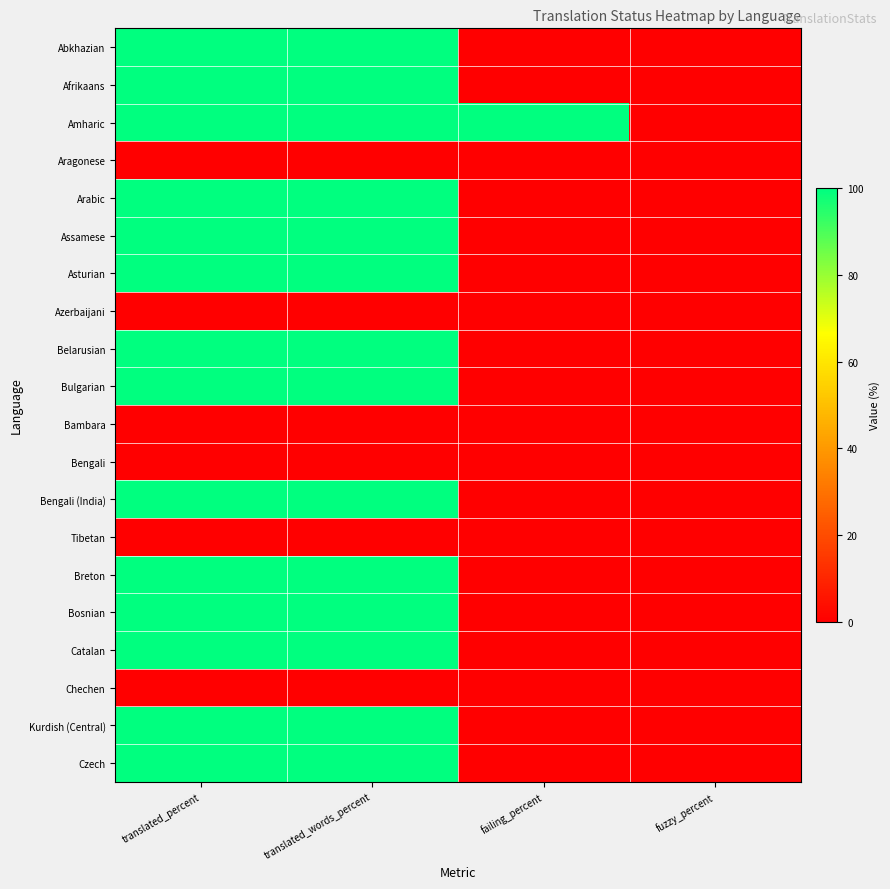

What is the total value across all series at translated_words_percent?

1400